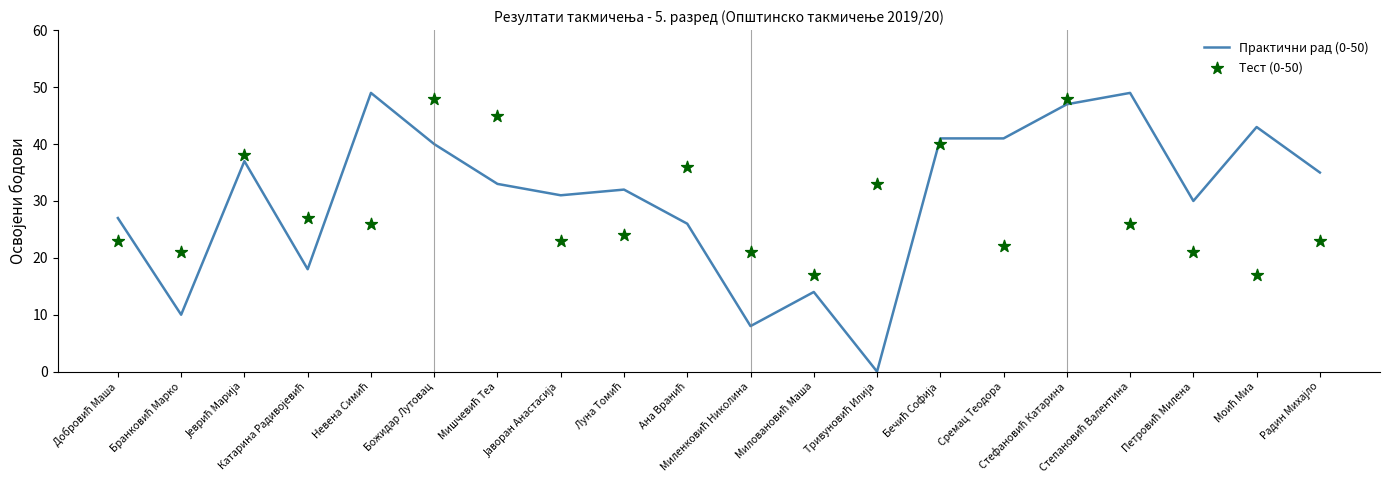

Which series reaches the minimum Y coordinate?

Практични рад (0-50)